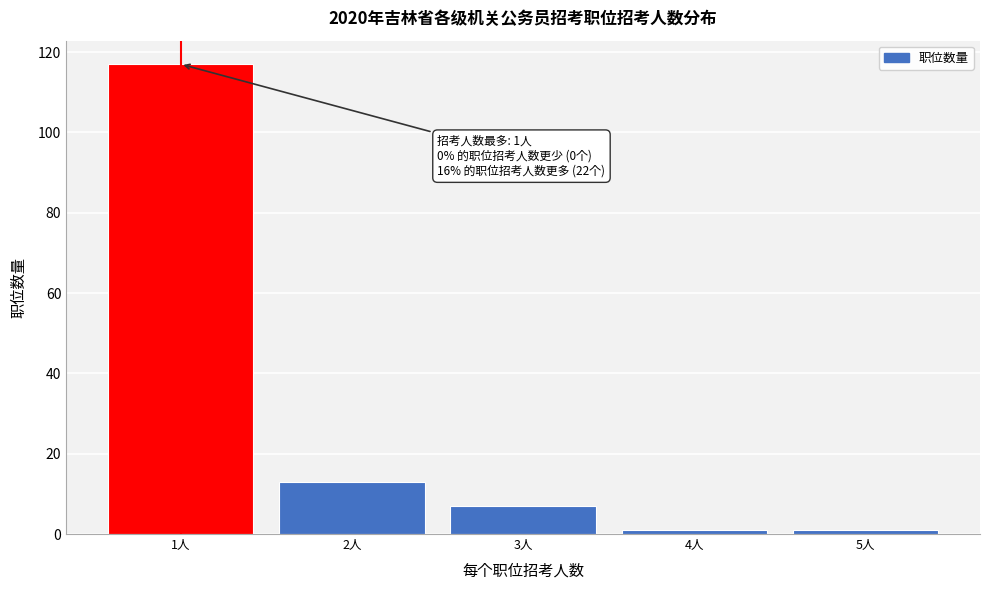

Reading right to left, what are all the values shown in this chart?

5人=1	4人=1	3人=7	2人=13	1人=117